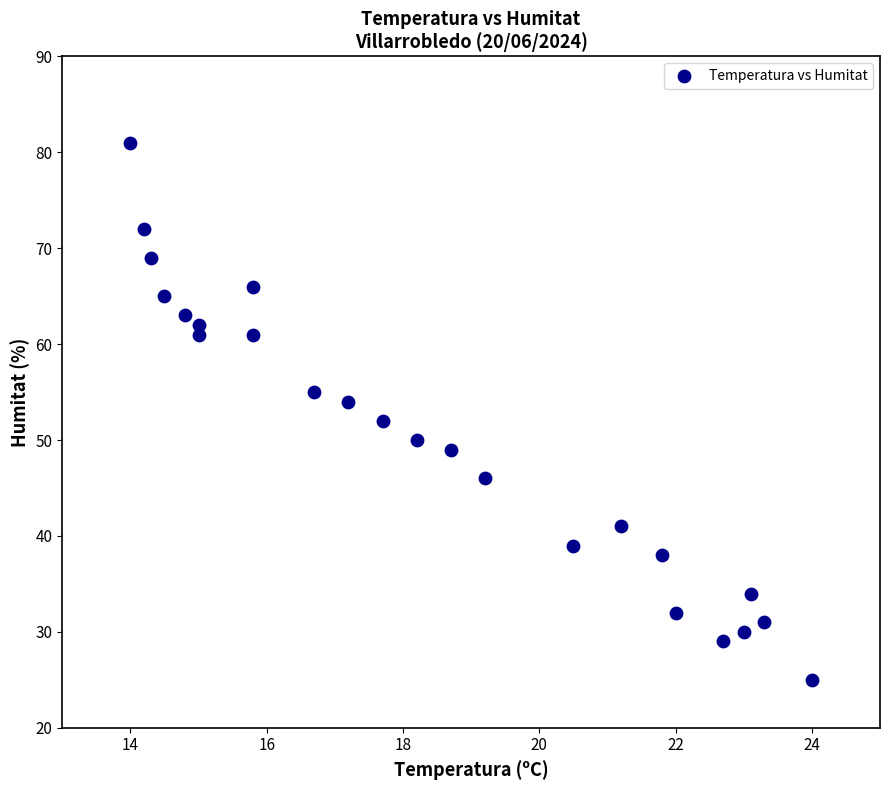

What is the range of Y values (max minus min)?

56